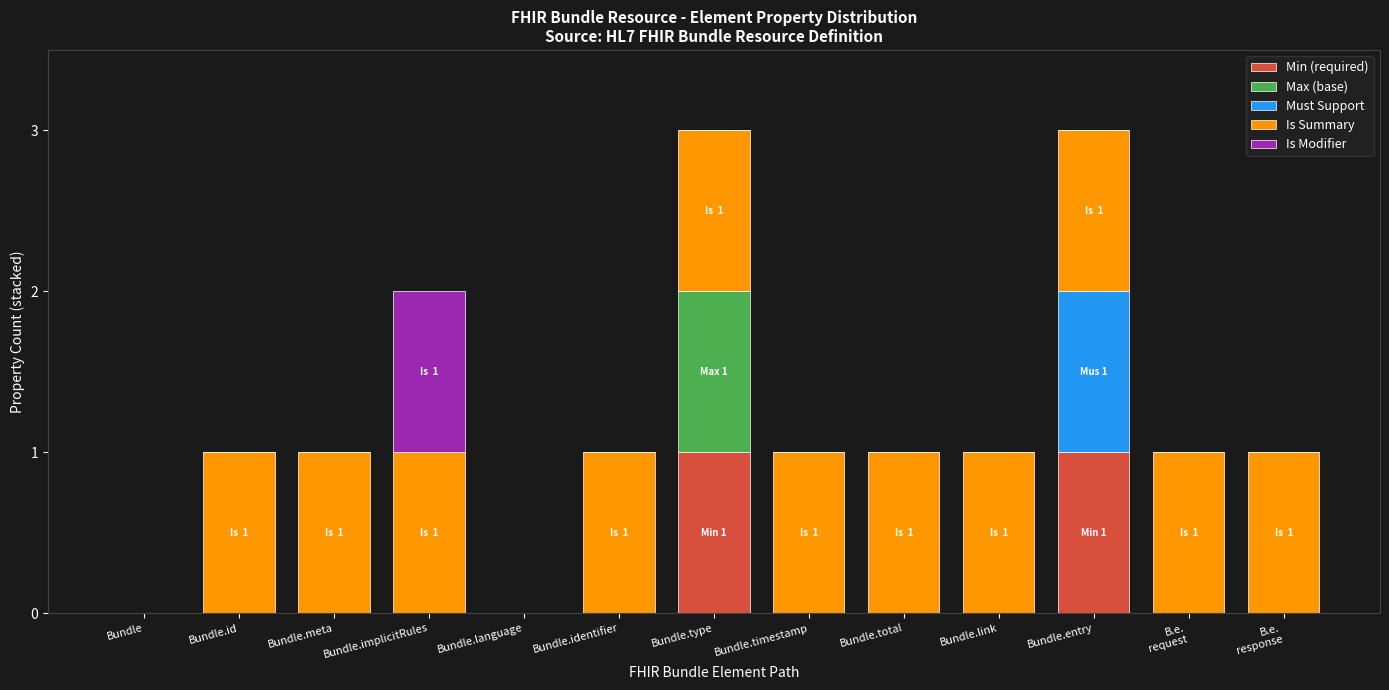

True or false: Min (required) has a value of 0 at Bundle.type.

False